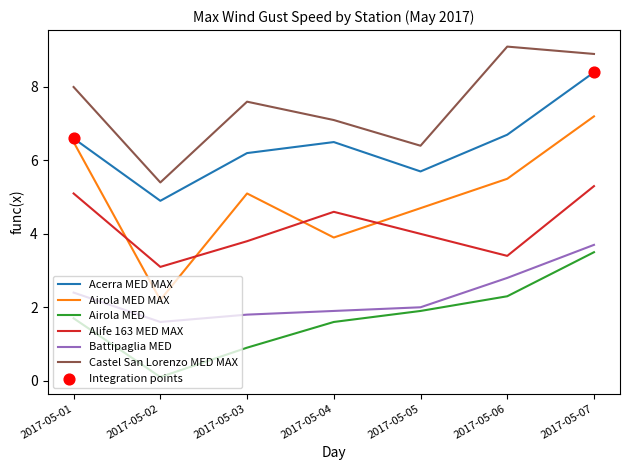

Is the value of Airola MED MAX at 2017-05-01 greater than the value of Alife 163 MED MAX at 2017-05-06?

Yes